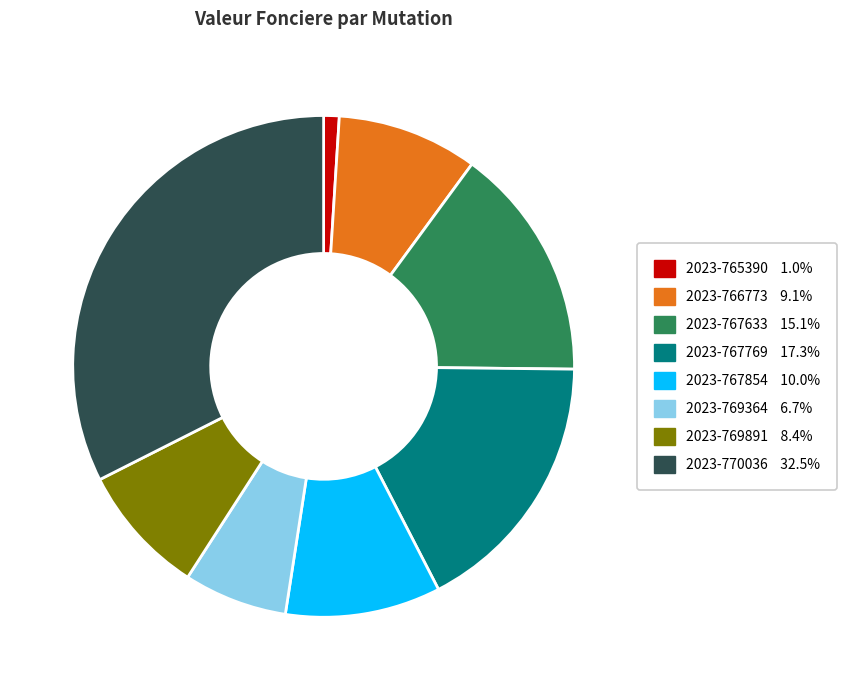

Is the sum of 2023-767854 and 2023-766773 greater than half?

No